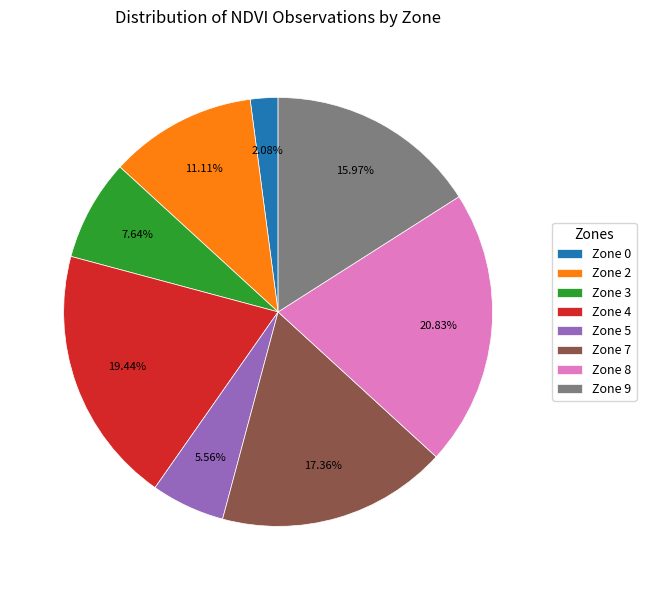

What is the largest slice in the pie chart?

Zone 8